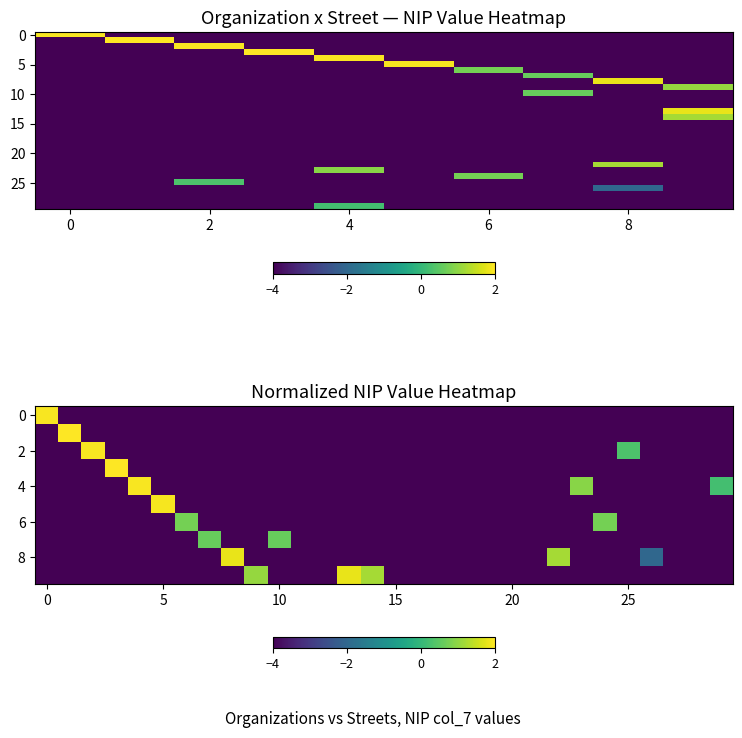

What is the minimum value shown in the chart?

-4.0